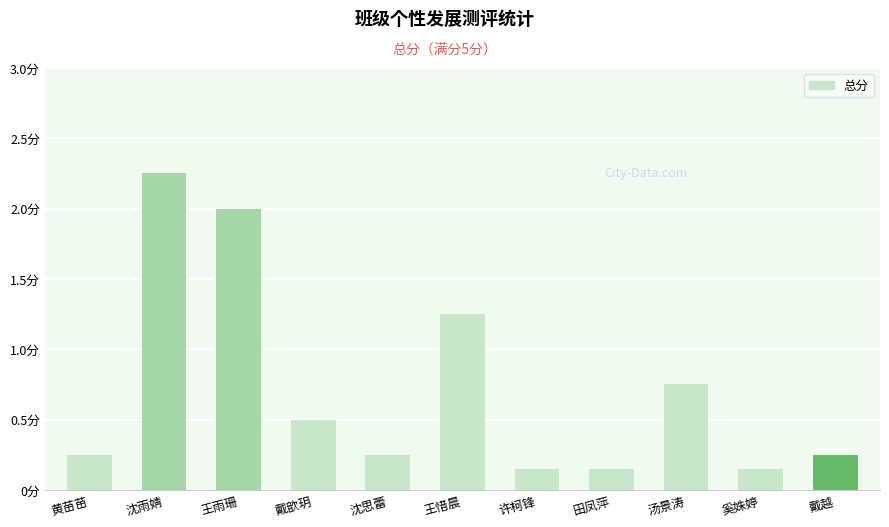

Does the chart contain any negative values?

No